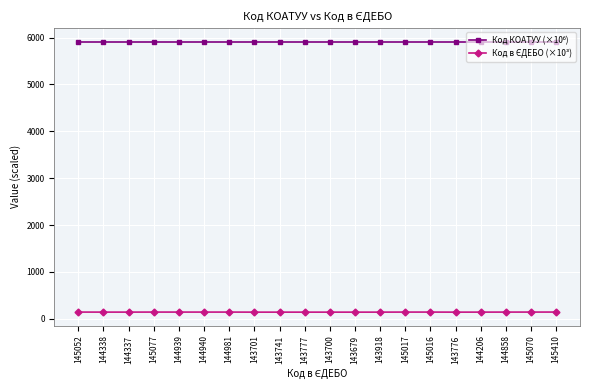

What is the label of the 9th point from the left?

143741